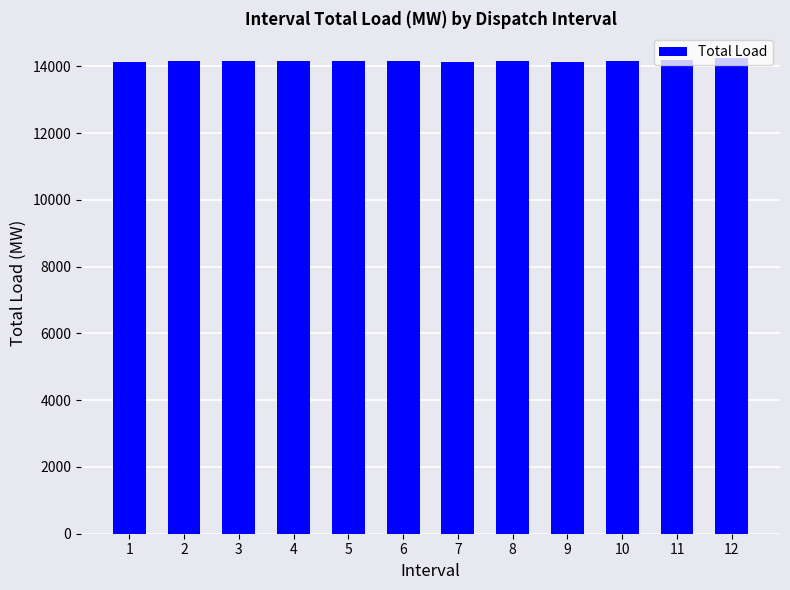

What is the difference between the maximum and second lowest values?

123.9